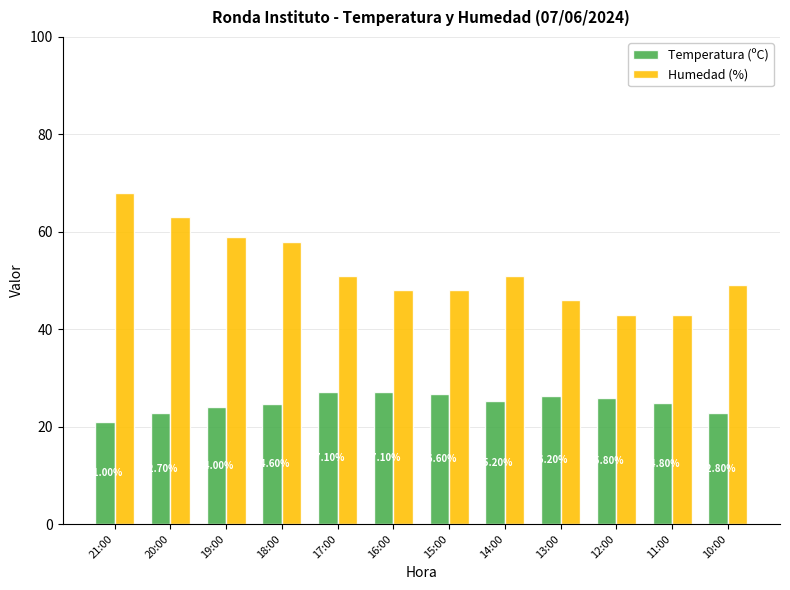

What value does the Temperatura (ºC) series have at 14:00?

25.2